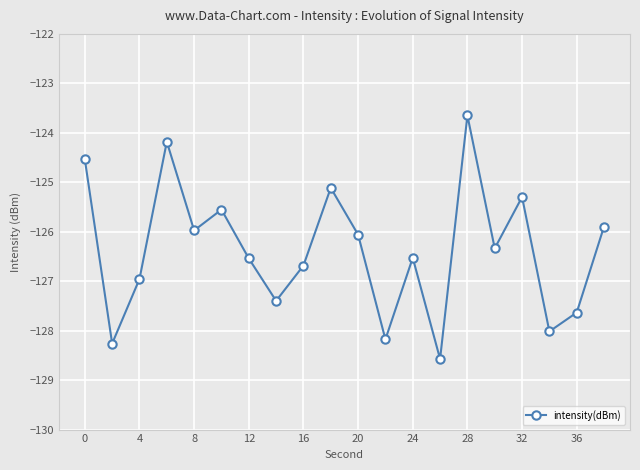

True or false: there are more than 1 points higher than both neighbors.

True